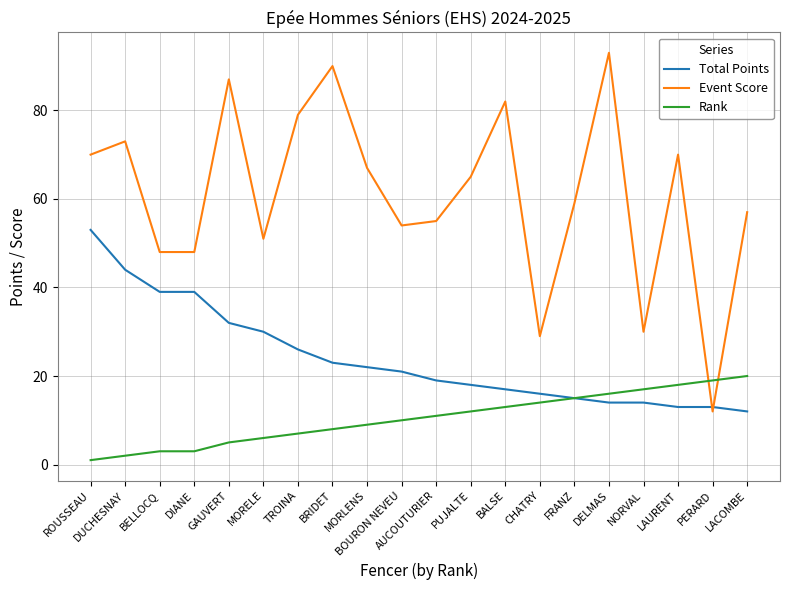

True or false: Event Score and Rank cross at least once.

True